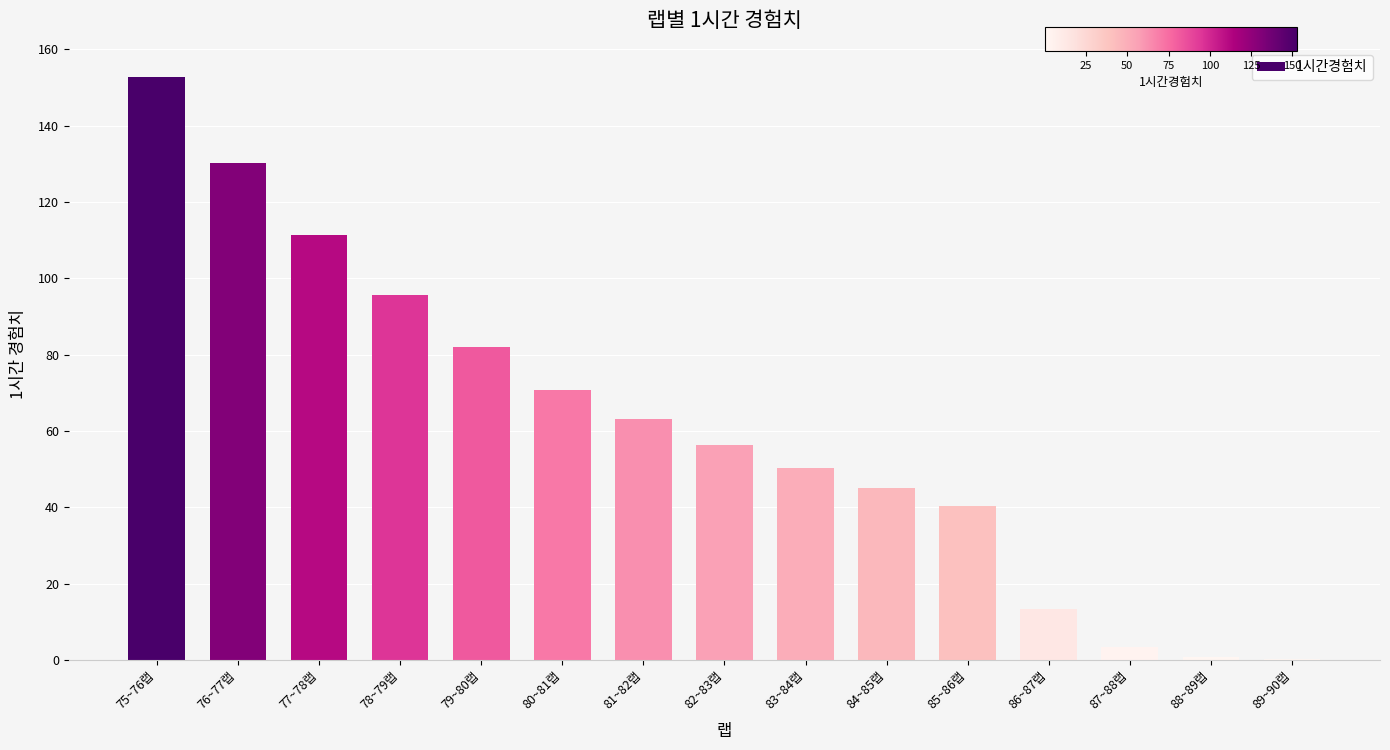

Are the bars grouped side by side (vs. stacked)?

No